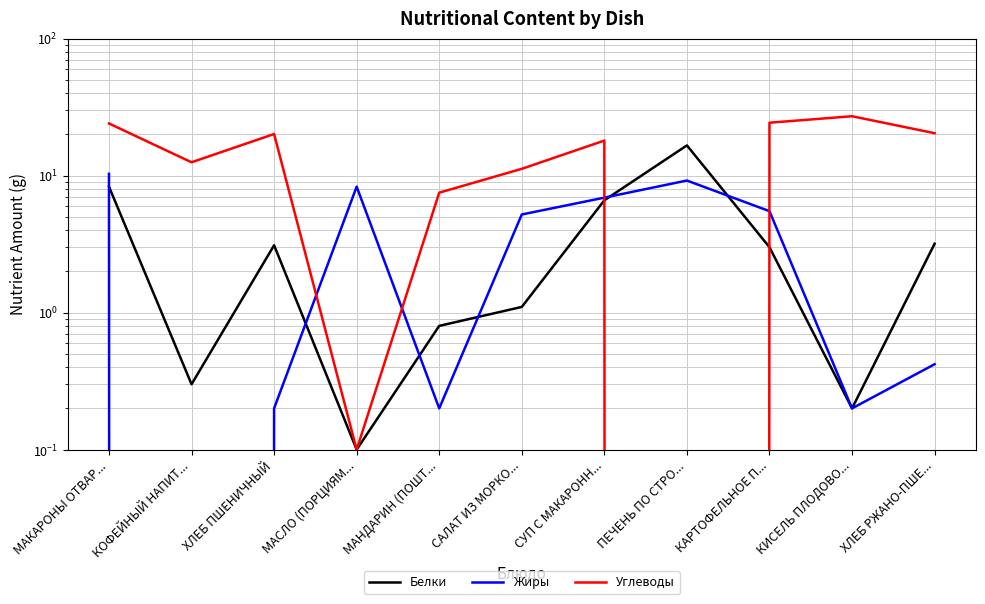

True or false: Углеводы and Жиры cross at least once.

True